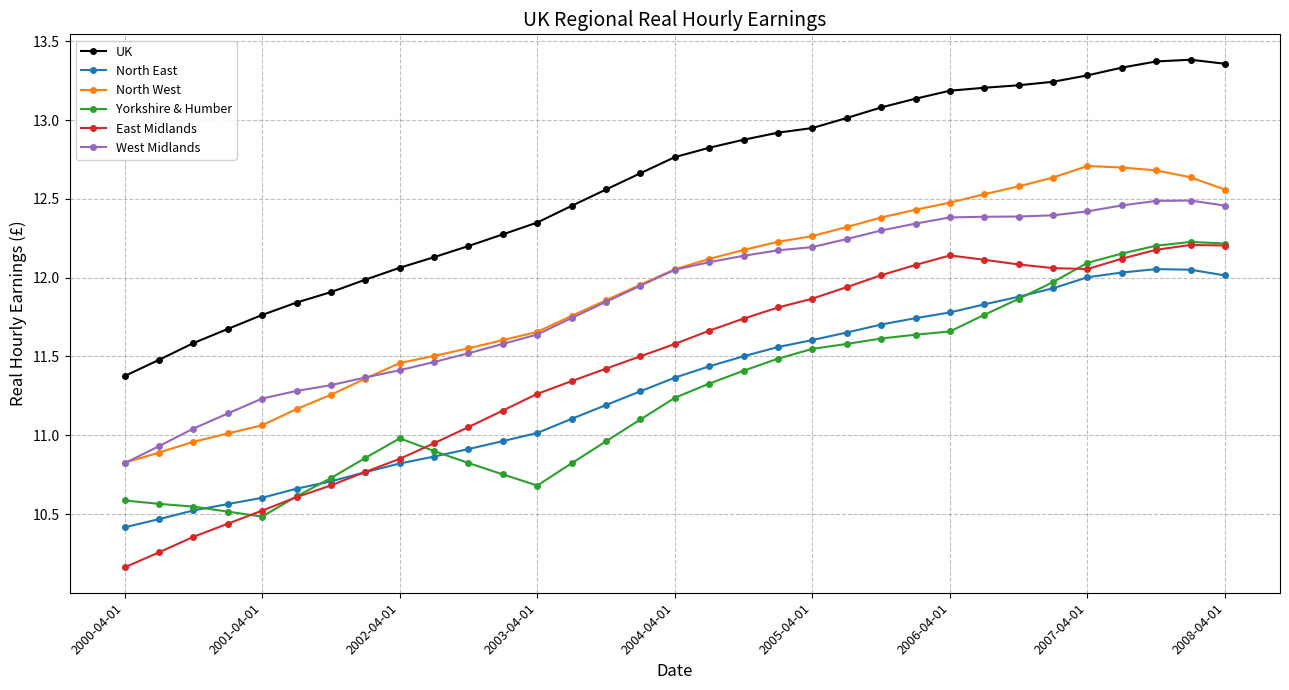

True or false: East Midlands and UK cross at least once.

False